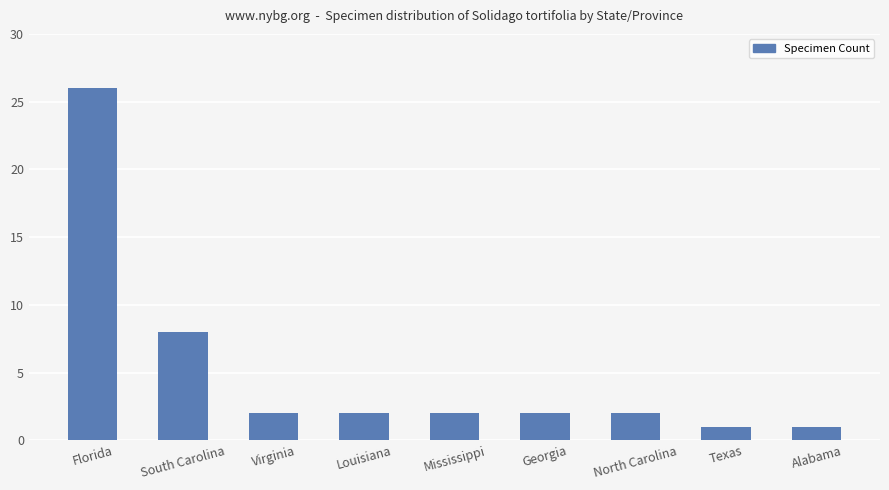

What is the greatest value displayed?

26